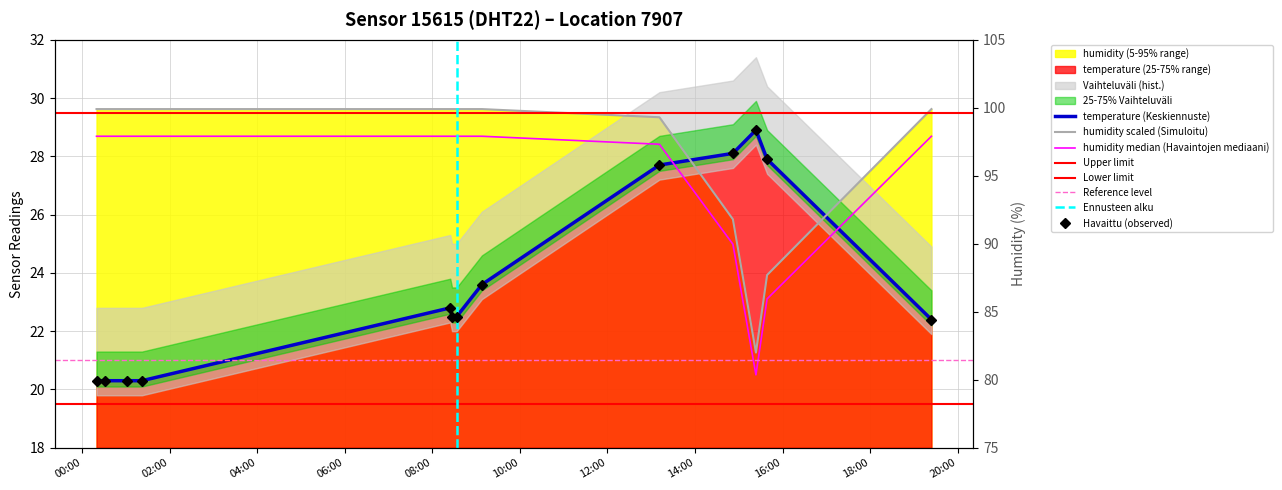

Which series ends up on top after the final intersection of humidity and temperature?

humidity